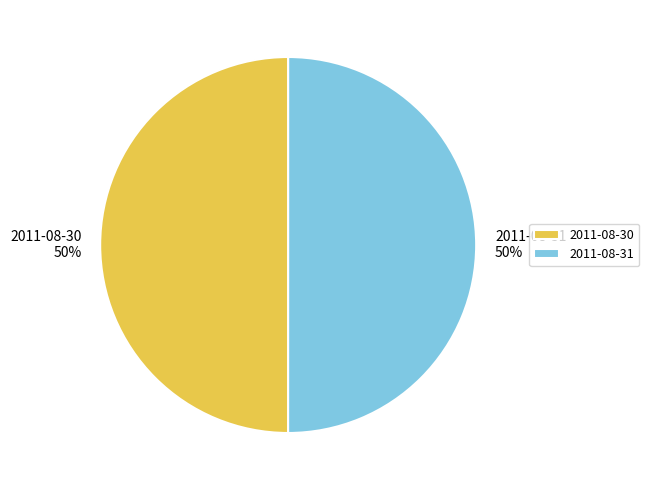

Is the sum of 2011-08-31 and 2011-08-30 greater than half?

Yes